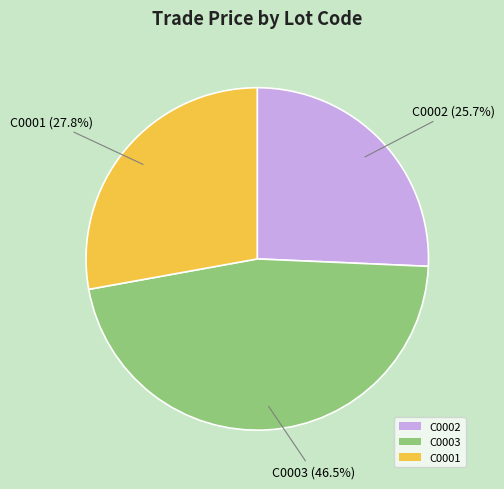

Which slice is the smallest?

C0002